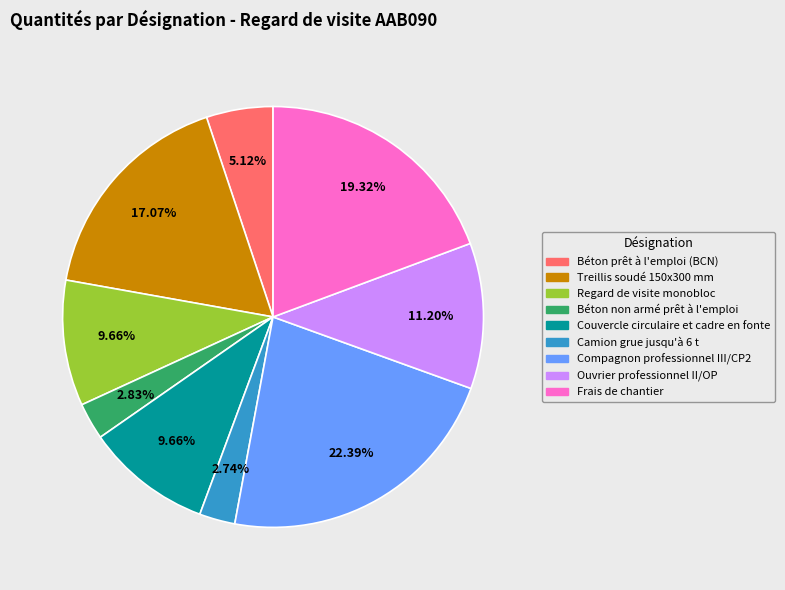

How many segments does this pie chart have?

9